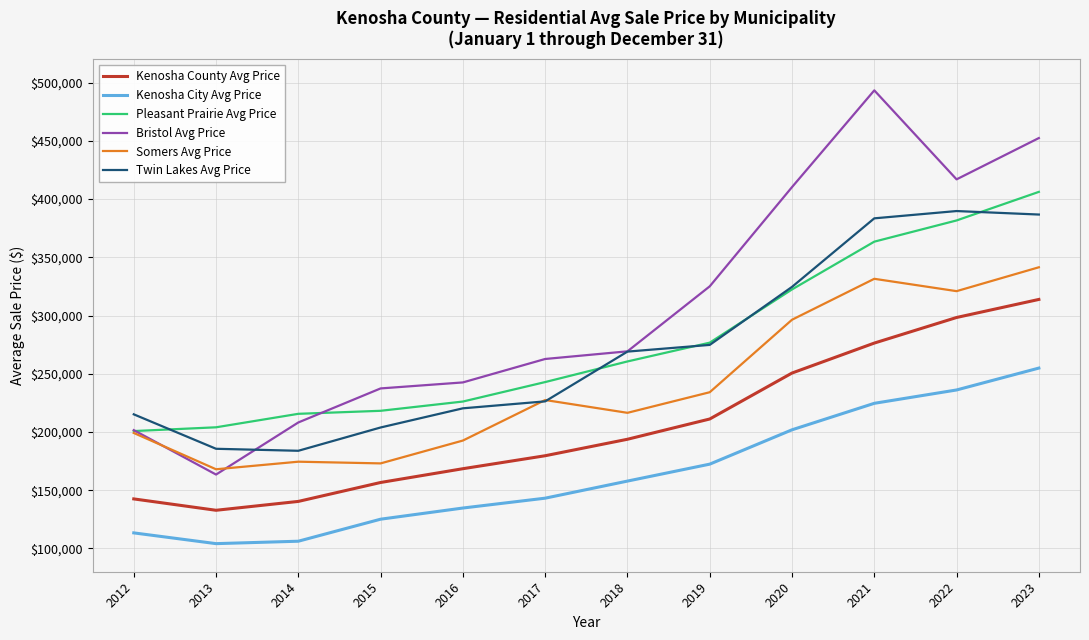

How many lines are shown in the chart?

6